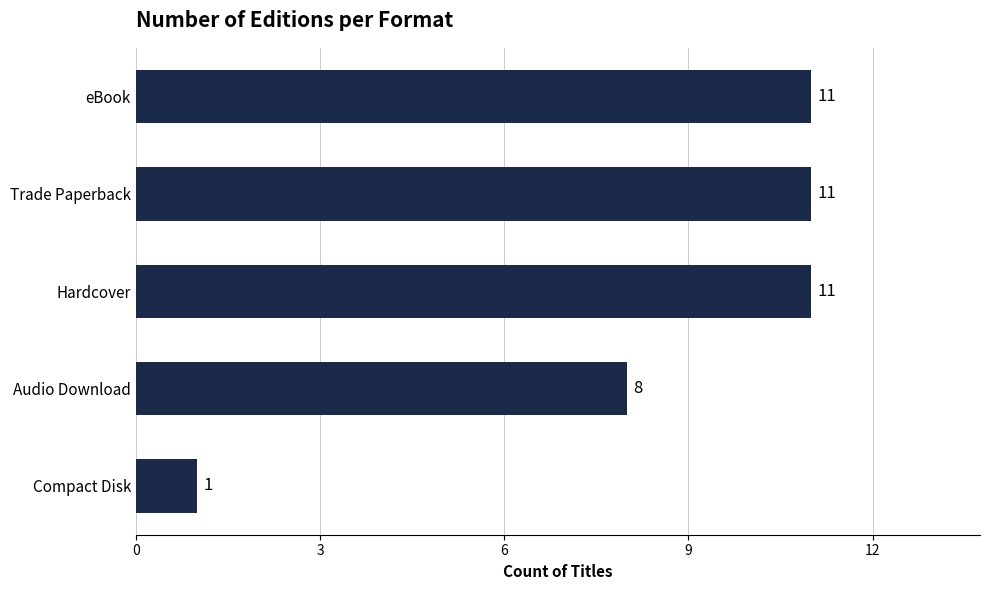

How many values are between 8 and 11?

4